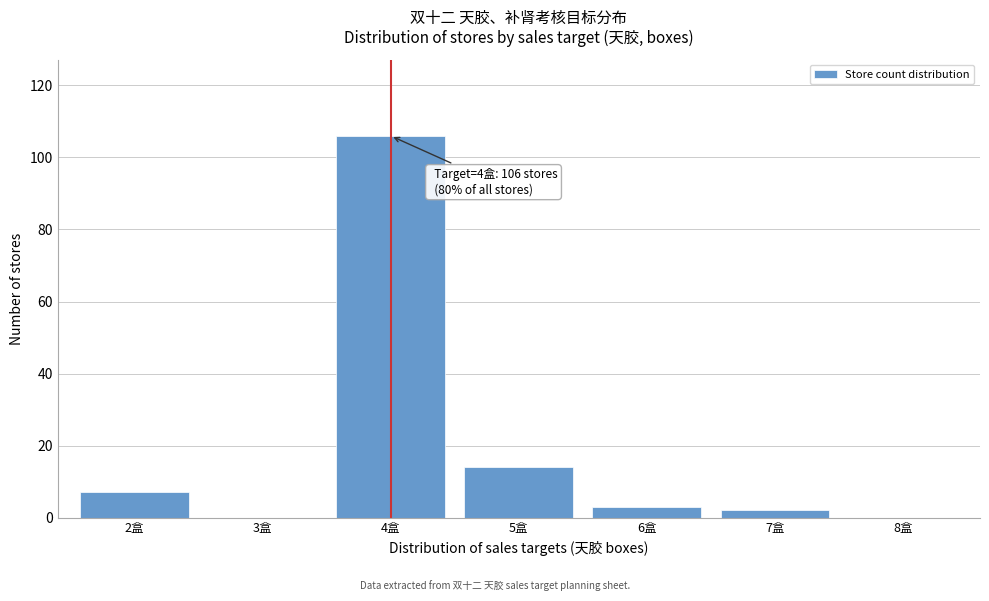

Reading left to right, transcribe all the data shown in this chart.

2盒=7	3盒=0	4盒=106	5盒=14	6盒=3	7盒=2	8盒=0